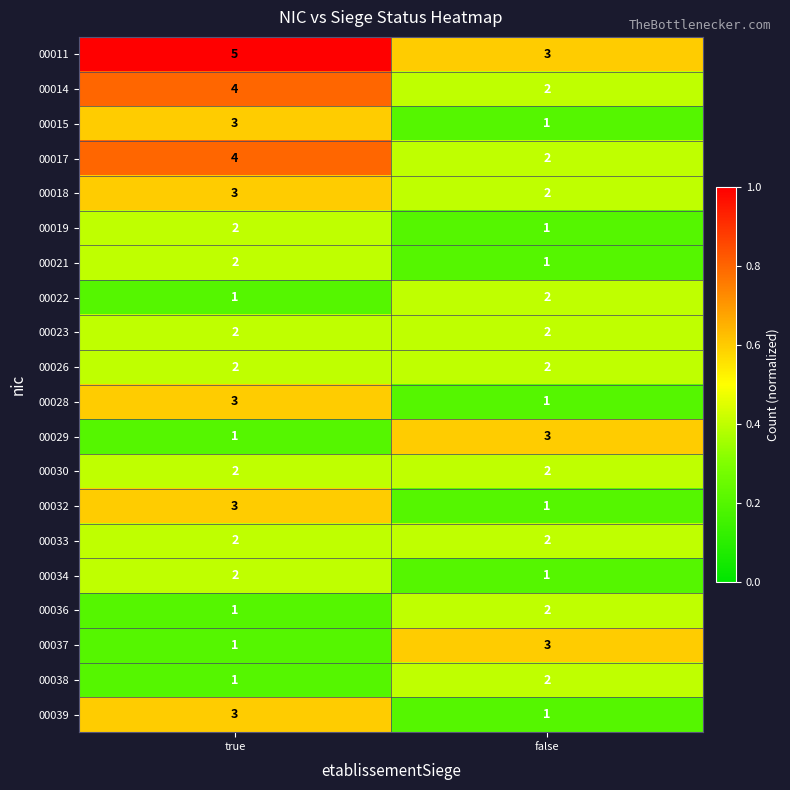

What is the smallest value displayed?

1